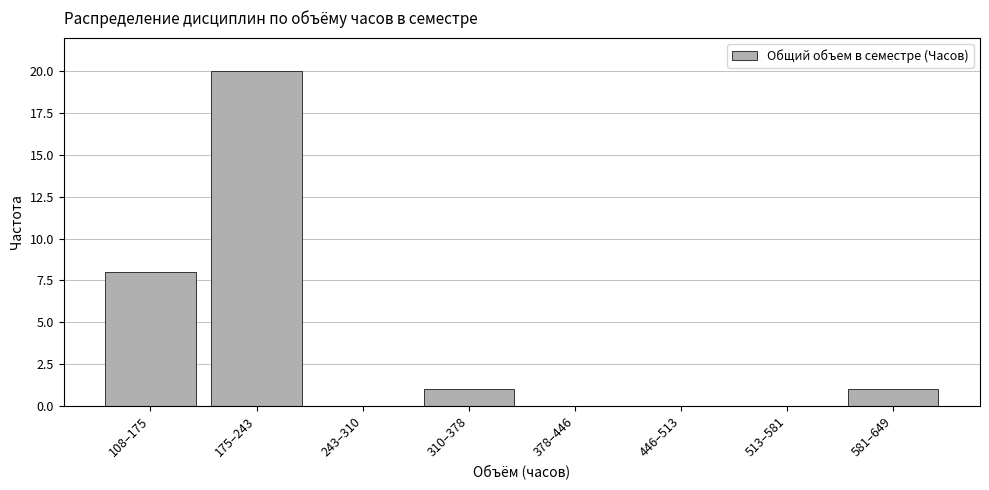

Reading left to right, list all the values displayed in this chart.

108–175=8	175–243=20	243–310=0	310–378=1	378–446=0	446–513=0	513–581=0	581–649=1